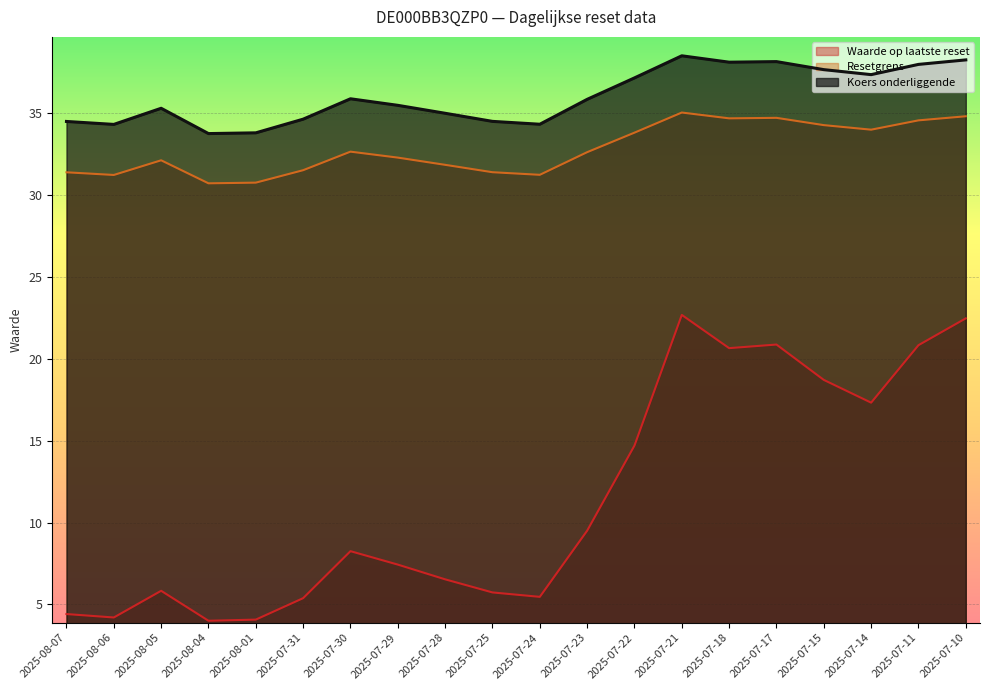

Where is the first local minimum for Waarde op laatste reset?

2025-08-06